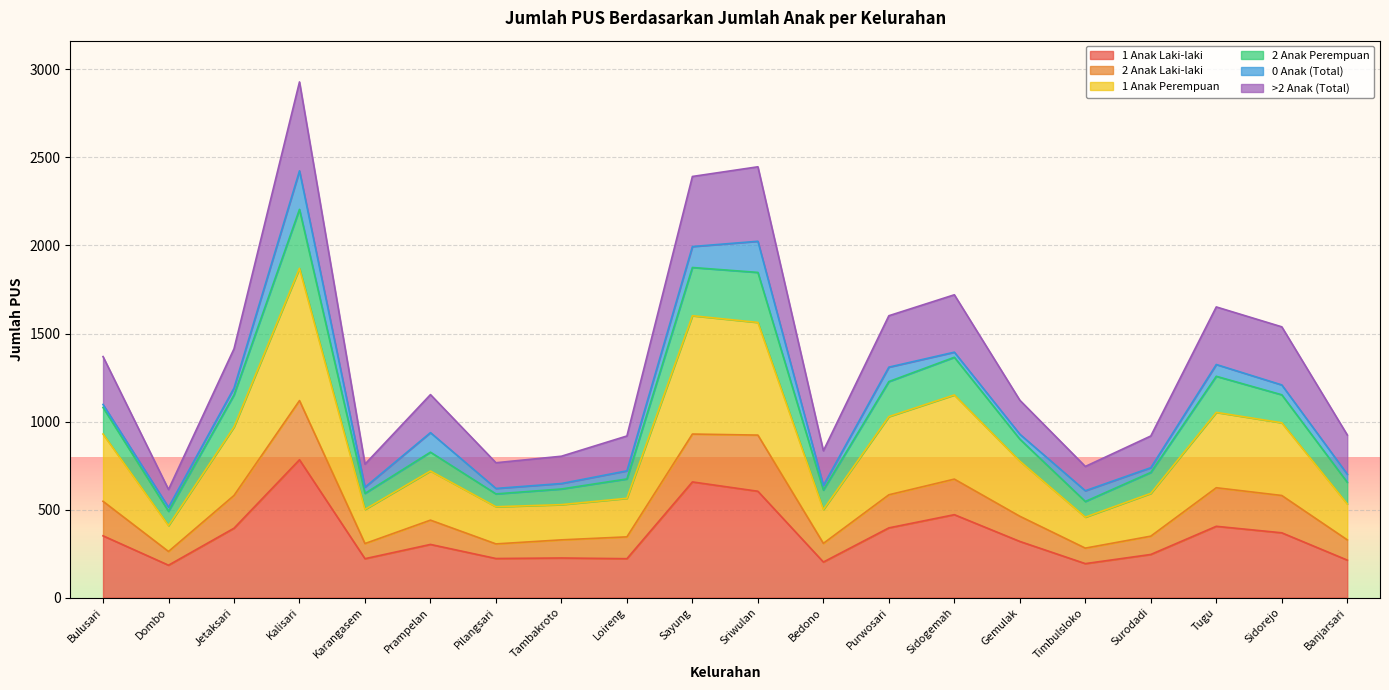

What is the total value across all series at Tugu?

1651